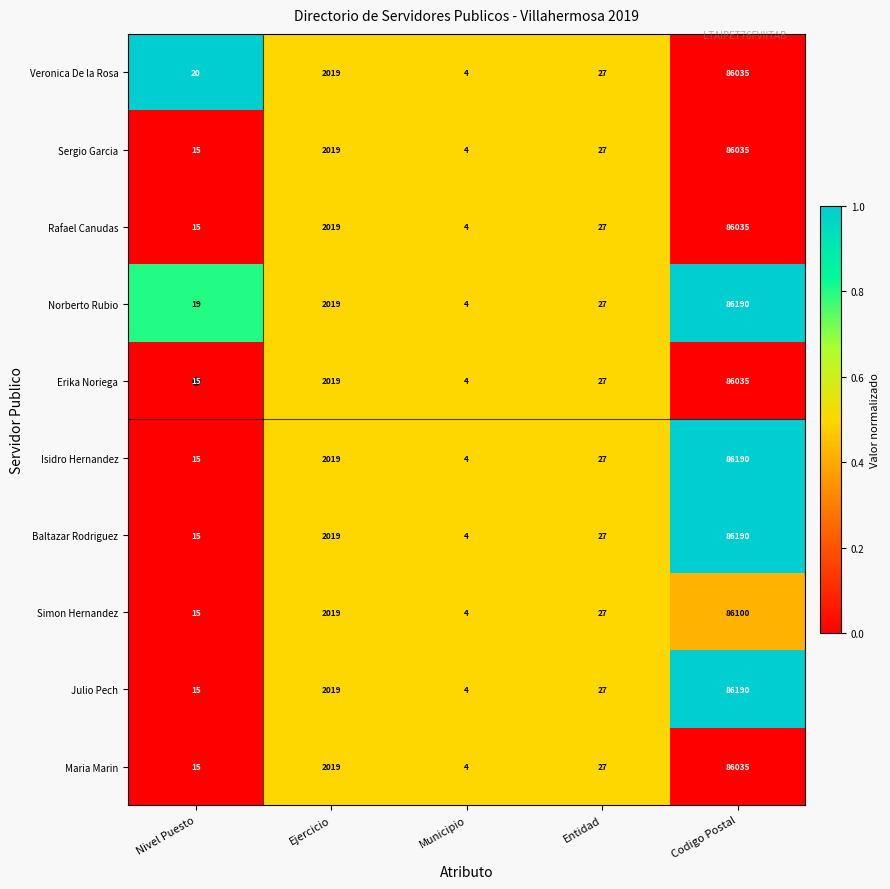

Is it true that Isidro Hernandez equals 2019 at Ejercicio?

True